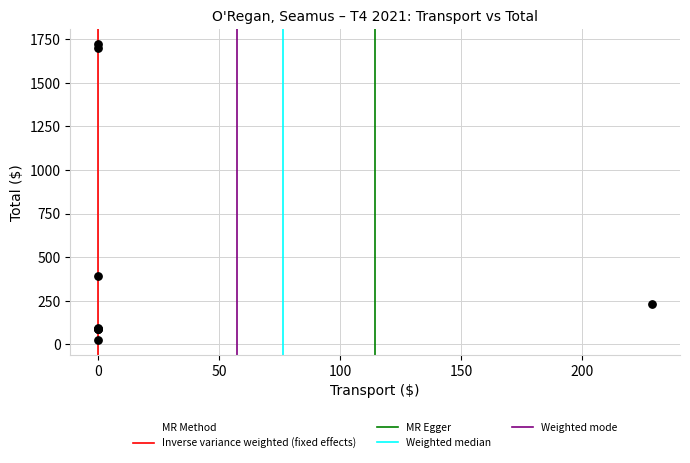

What Y value in the scatter plot is closest to 875?

389.5